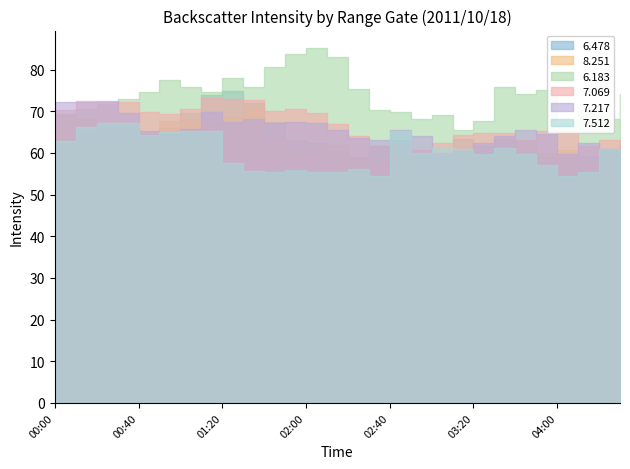

At 03:30, list the series in order from largest to smallest.

6.183, 7.069, 7.217, 6.478, 8.251, 7.512